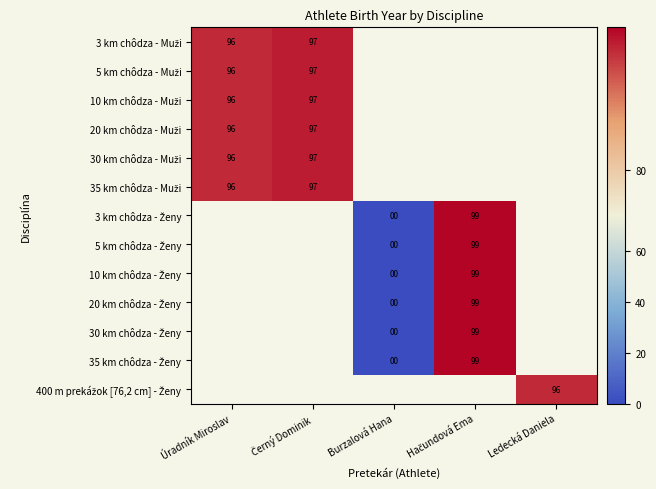

Count the number of categories in the chart.

5